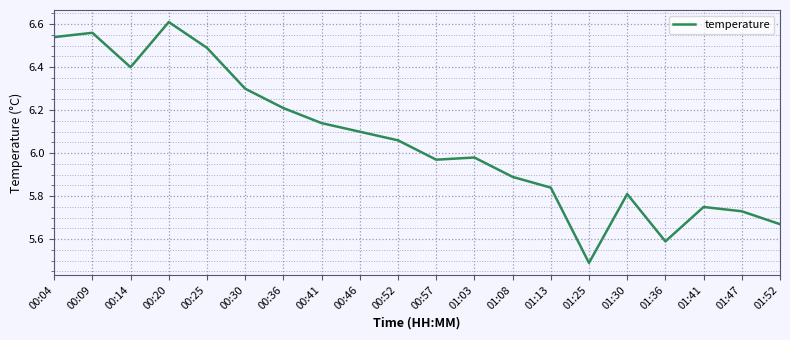

Which category has the highest value across all series?

00:20